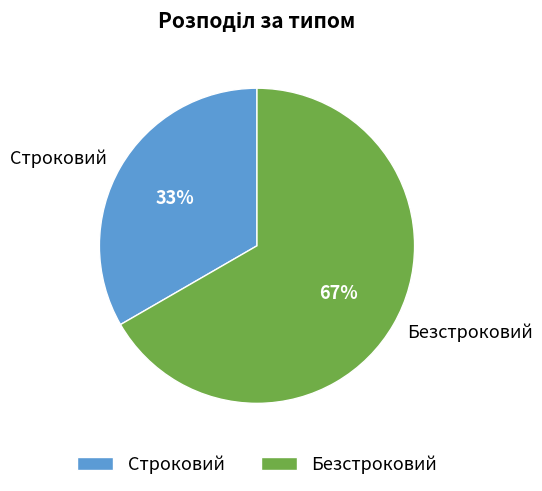

Count the number of slices in the pie.

2